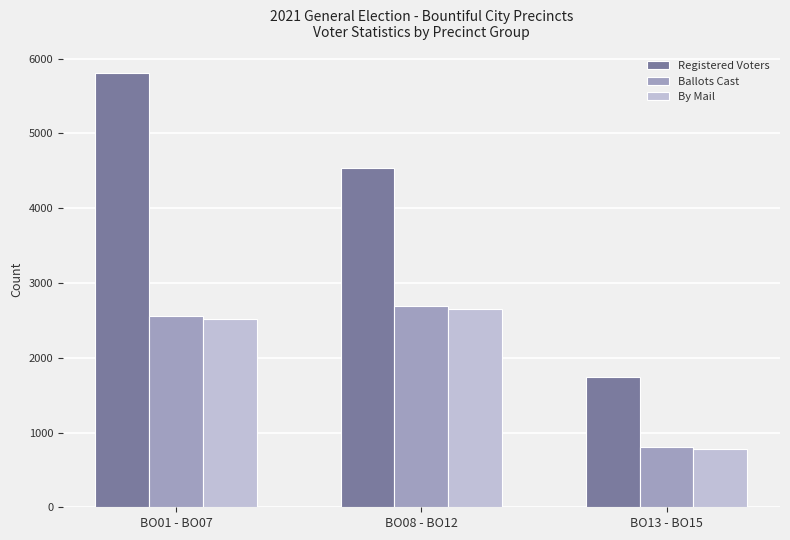

Which series changed the most between BO01 - BO07 and BO08 - BO12?

Registered Voters